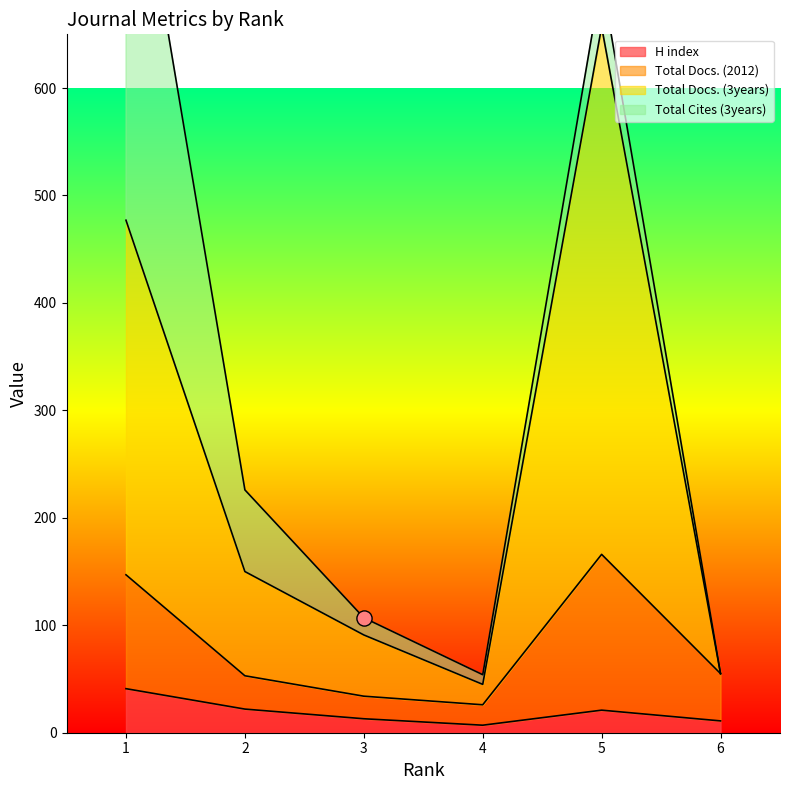

At which category is the sum across all series the highest?

5